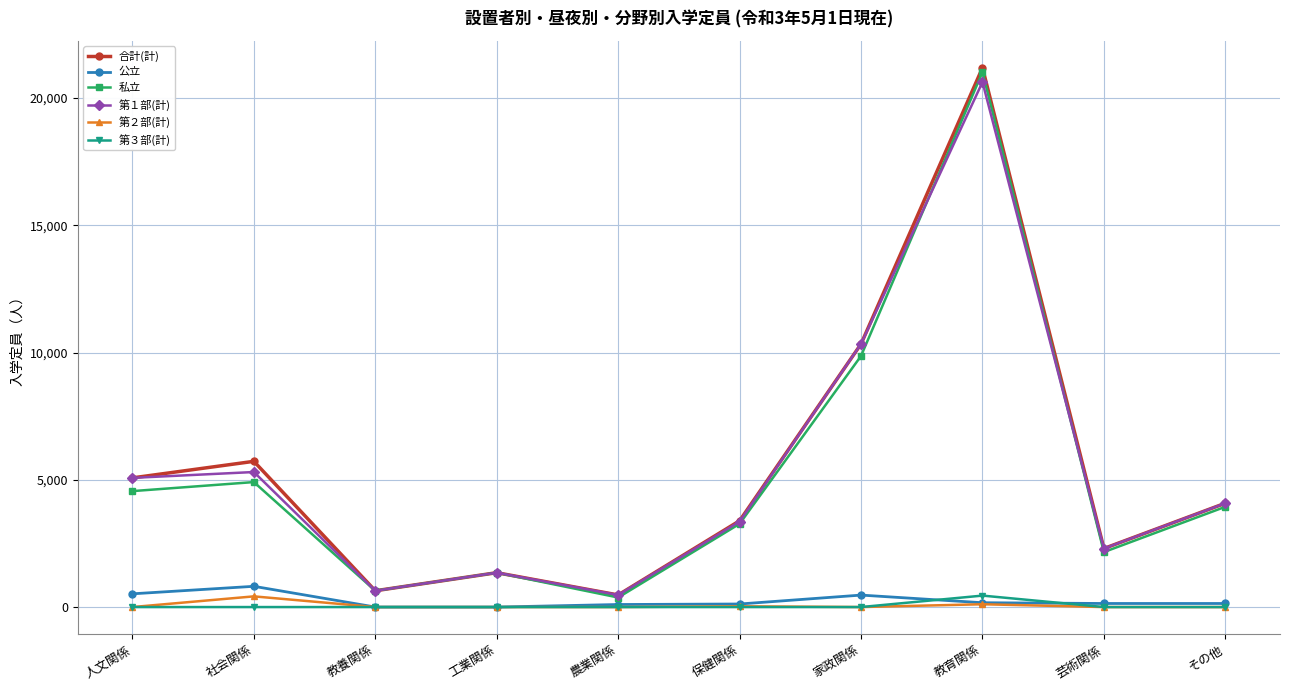

What is the label of the 5th point from the left?

農業関係